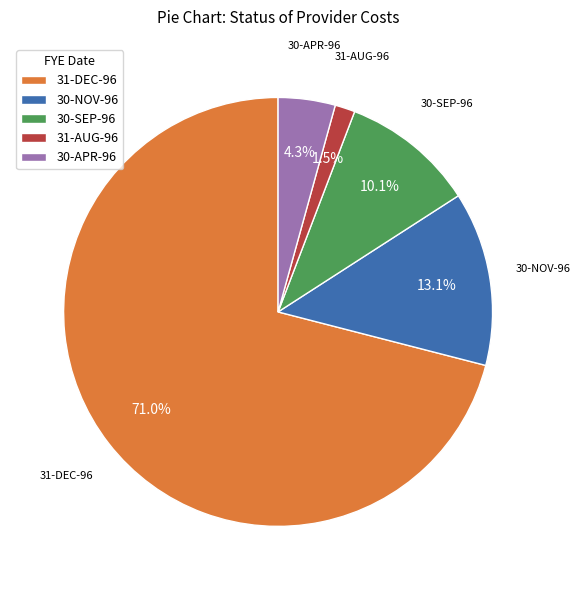

How many slices are in this pie chart?

5